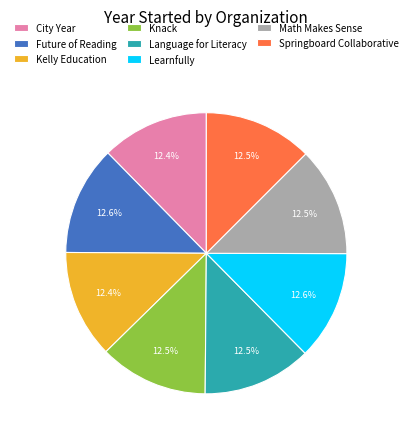

Approximately how many times larger is the value at Learnfully compared to Knack?

1.0